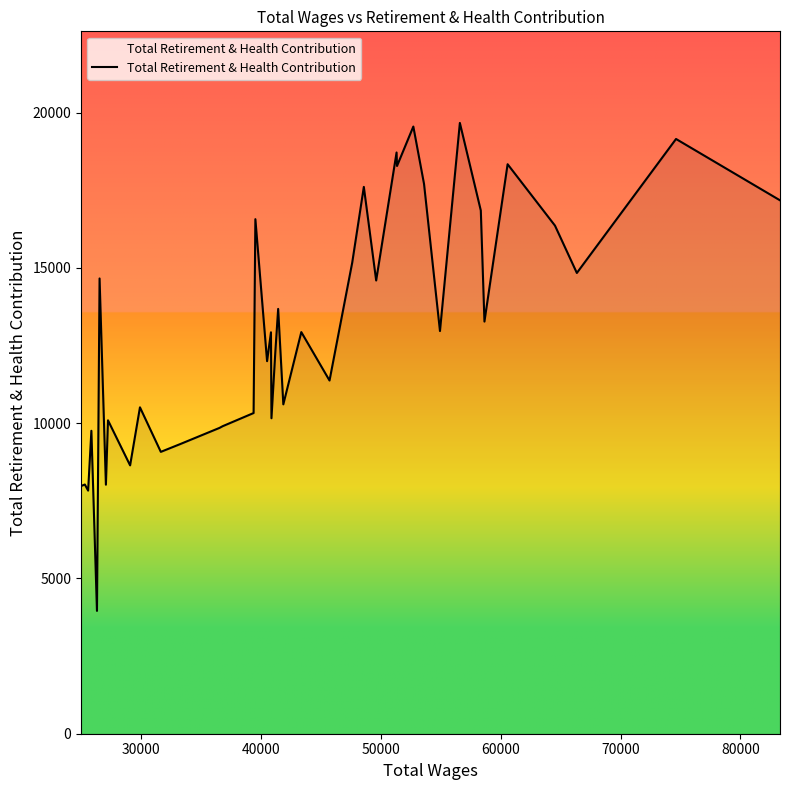

How many series are shown in this chart?

1